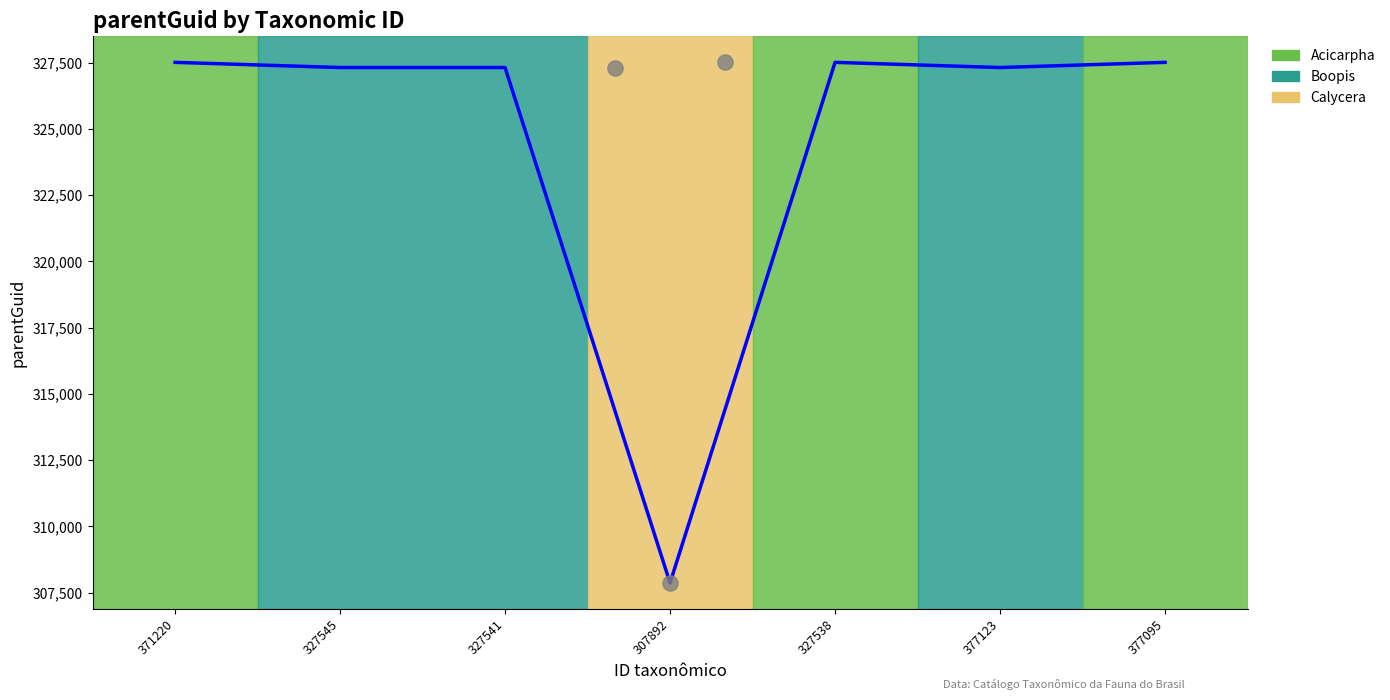

Approximately how many times larger is the value at 371220 compared to 327541?

1.0